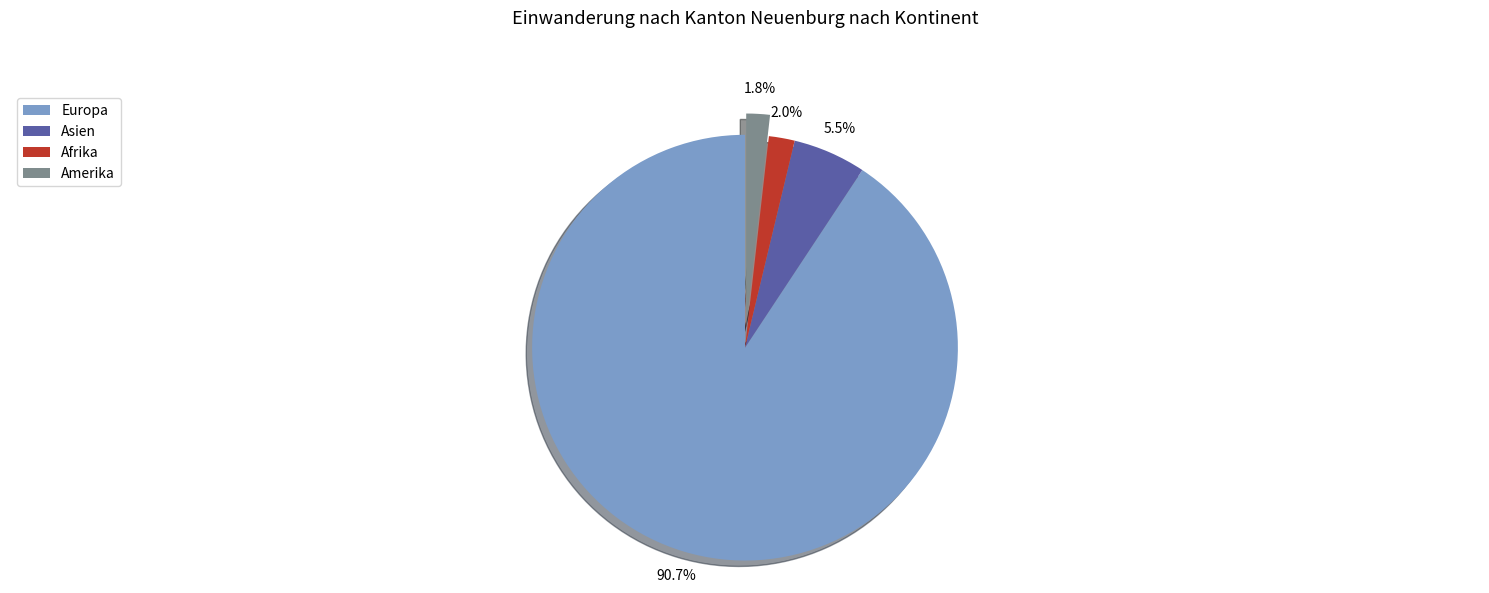

Which slice is the largest?

Europa